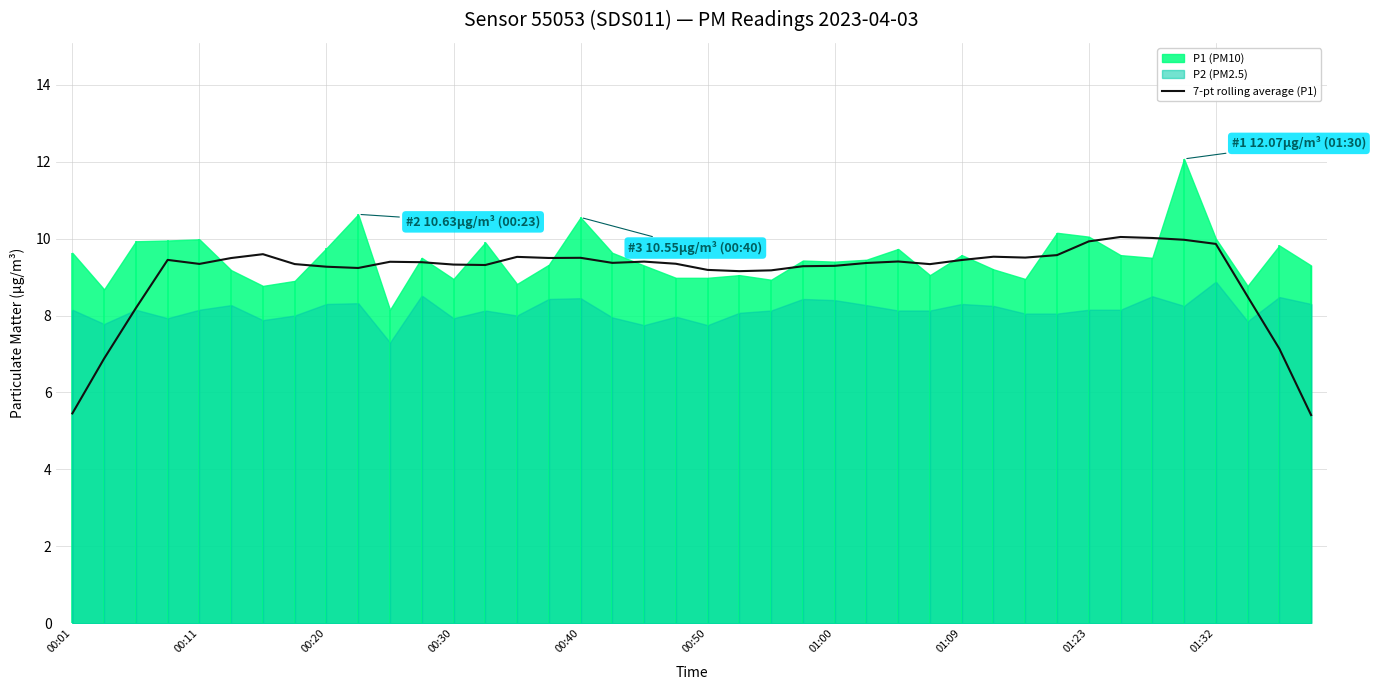

What is the minimum value for 7-pt rolling average (P1)?

5.4